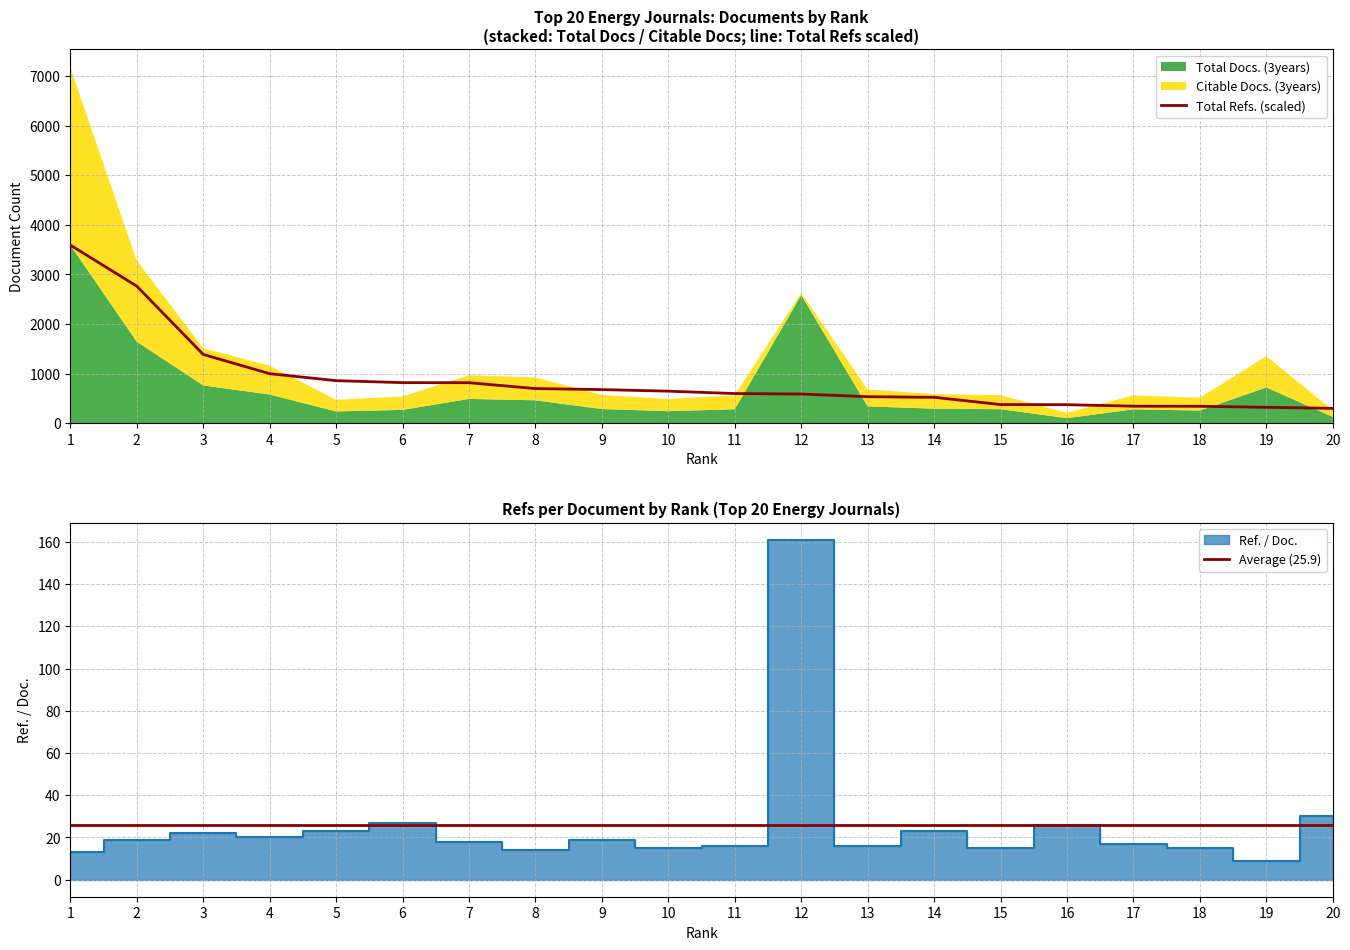

Rank the categories by Ref. / Doc. value from highest to lowest.

12, 20, 6, 16, 5, 14, 3, 4, 2, 9, 7, 17, 11, 13, 10, 15, 18, 8, 1, 19